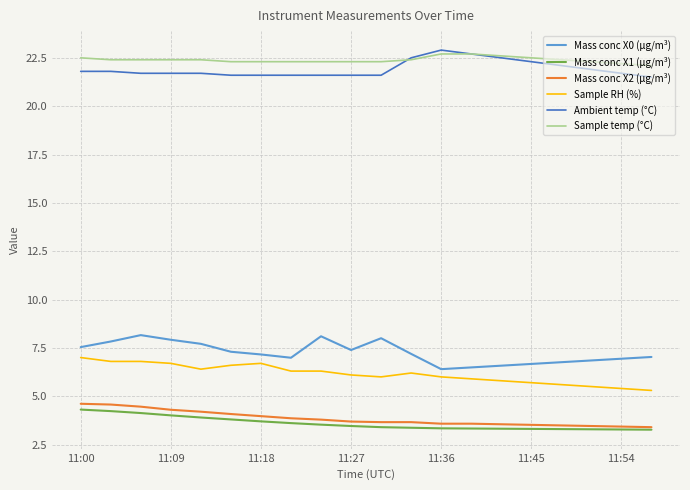

What are all the series names shown in the legend?

Mass conc X0 (μg/m³), Mass conc X1 (μg/m³), Mass conc X2 (μg/m³), Sample RH (%), Ambient temp (°C), Sample temp (°C)